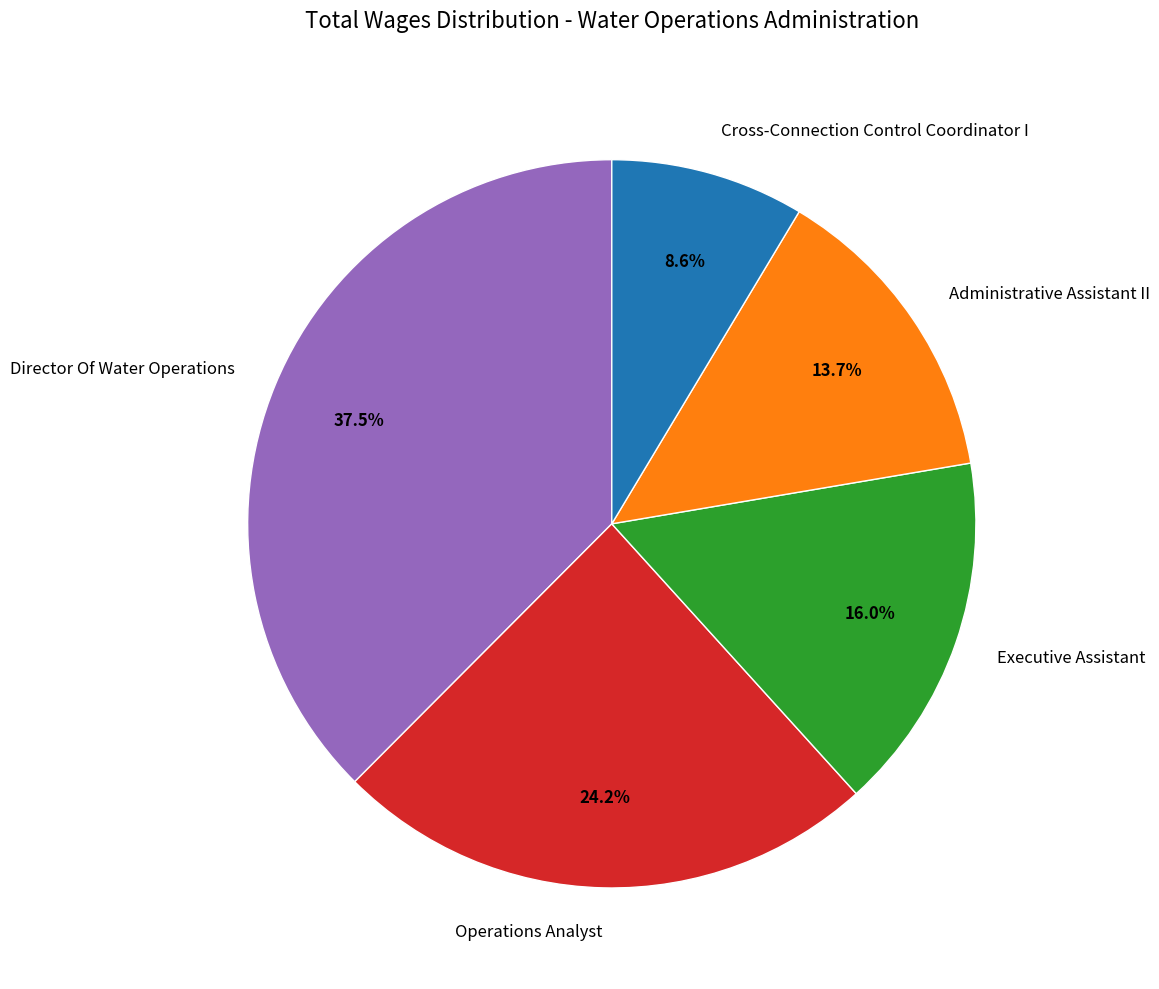

To the nearest percent, what portion does Cross-Connection Control Coordinator I represent?

9%